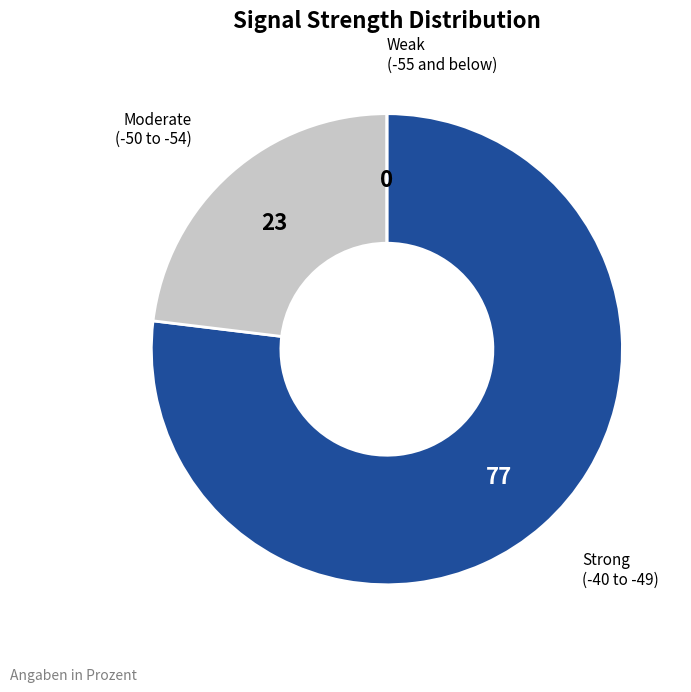

Is there a majority slice in this chart?

Yes